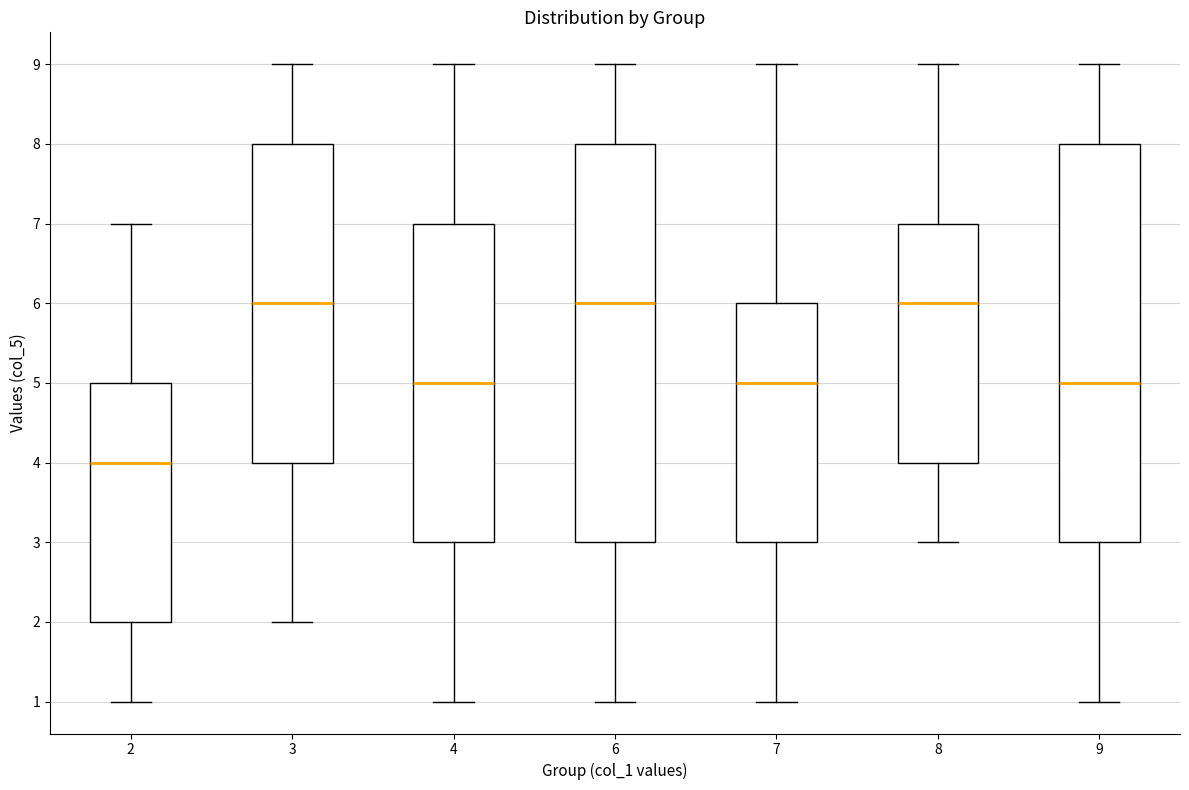

Reading left to right, read every box against the y-axis: the position of its median line, the range the box covers, and the ends of its whiskers. The values are not printed on the chart, so give them approximately, as read against the axis.

2: median 4, box 2 to 5, whiskers 1 to 7
3: median 6, box 4 to 8, whiskers 2 to 9
4: median 5, box 3 to 7, whiskers 1 to 9
6: median 6, box 3 to 8, whiskers 1 to 9
7: median 5, box 3 to 6, whiskers 1 to 9
8: median 6, box 4 to 7, whiskers 3 to 9
9: median 5, box 3 to 8, whiskers 1 to 9